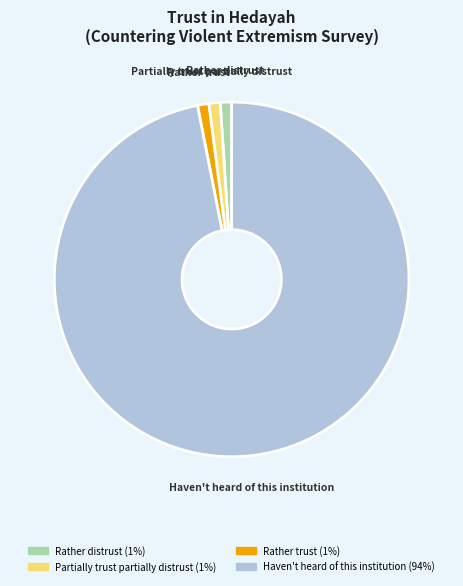

Does any single category account for the majority?

Yes